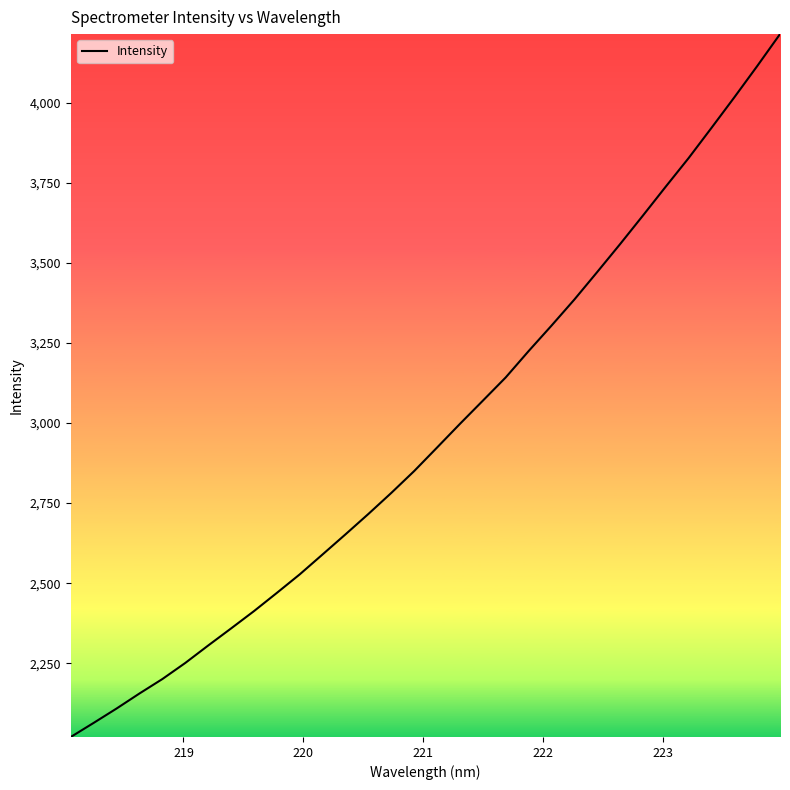

What is the maximum value shown in the chart?

4214.7